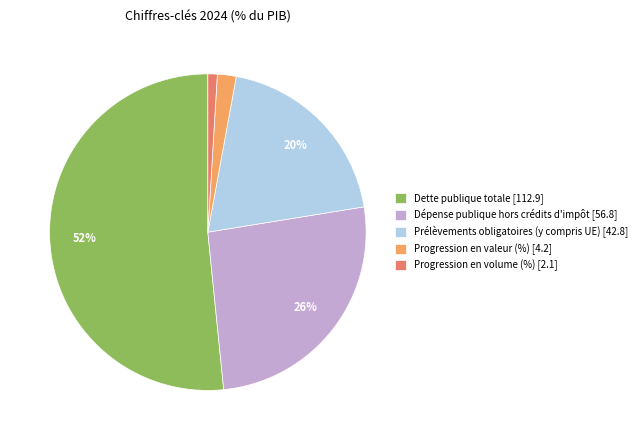

Which has a higher value, Progression en volume (%) [2.1] or Progression en valeur (%) [4.2]?

Progression en valeur (%) [4.2]